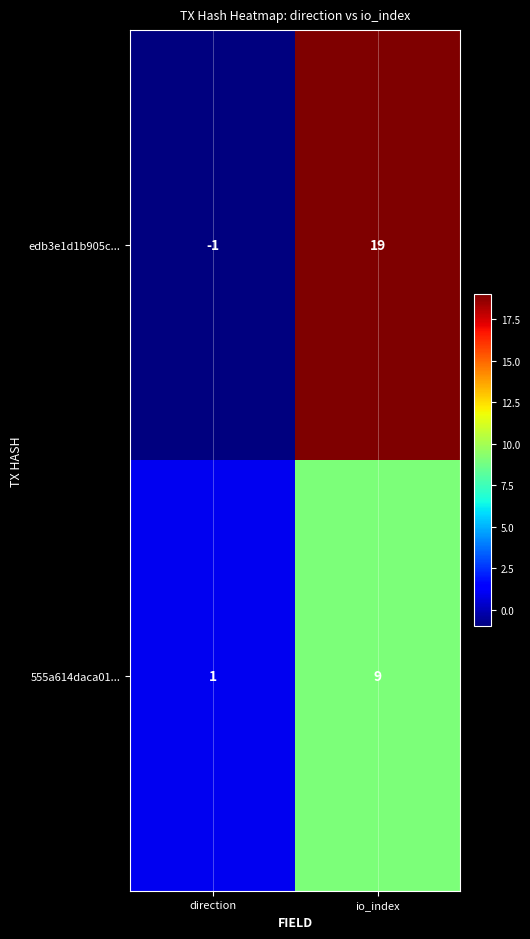

The 555a614daca01... series shows 1 at direction. True or false?

True